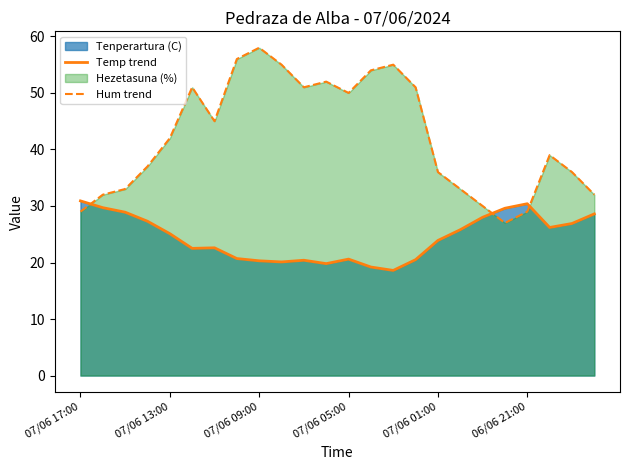

How many times do Temp trend and Hum trend cross each other?

3